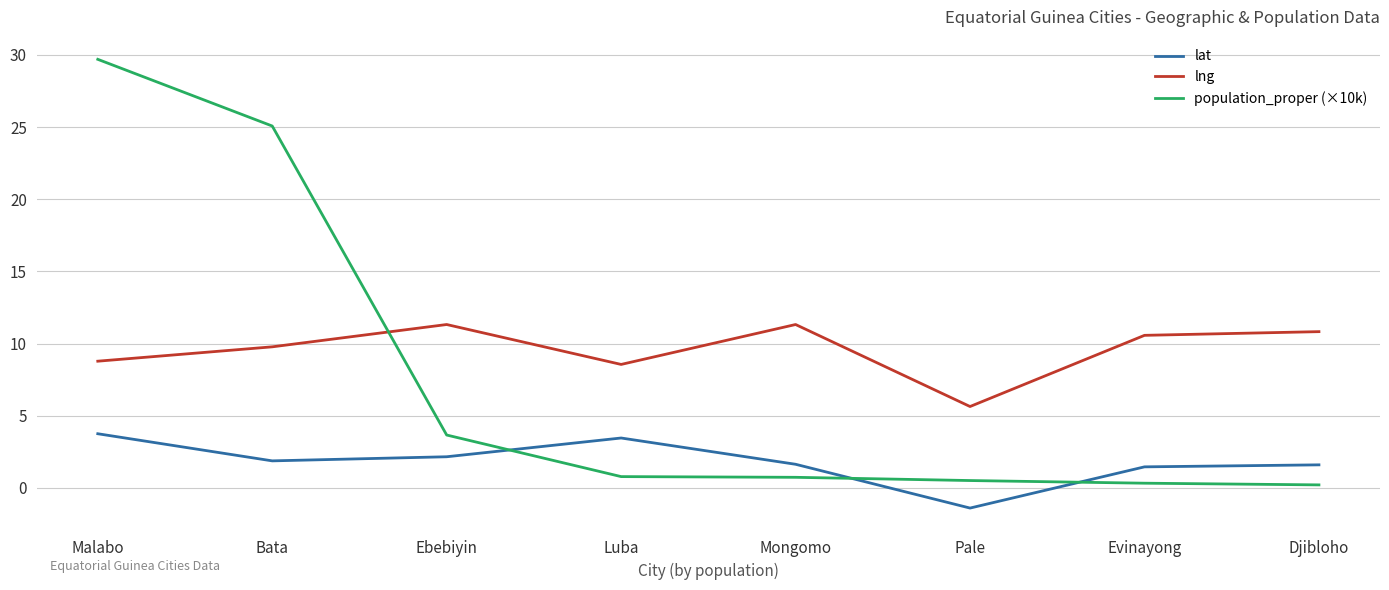

The lat series shows 2.1 at Ebebiyin. True or false?

True